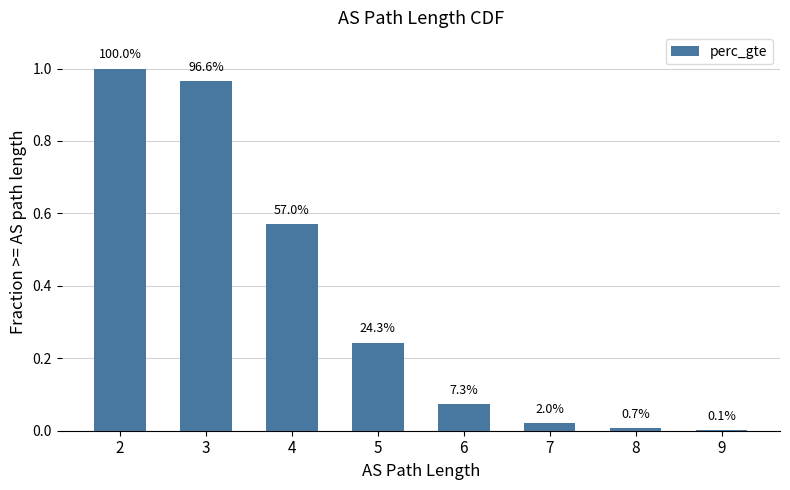

What is the average value?

0.4